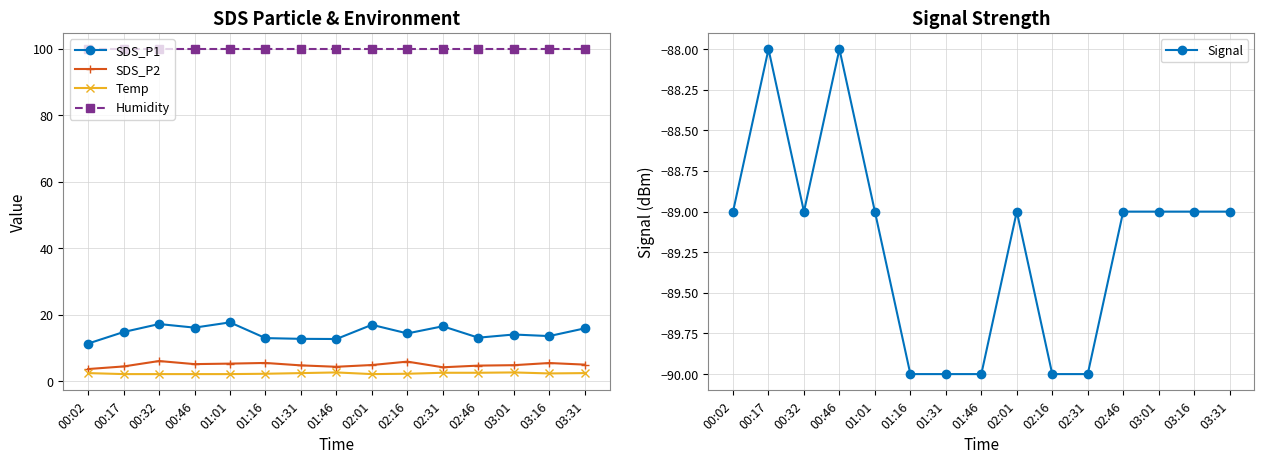

Does the chart display data point markers on the line(s)?

Yes